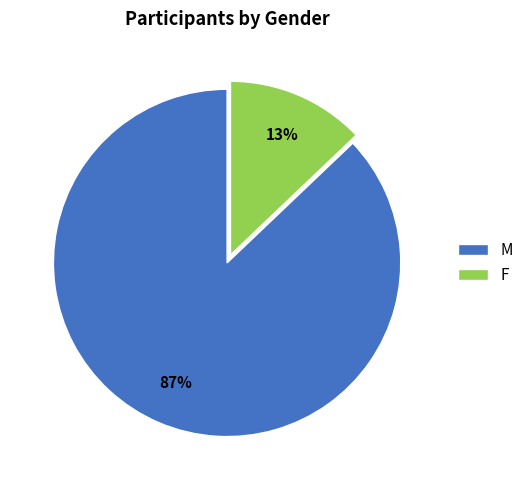

To the nearest percent, what is the combined percentage of F and M?

100%